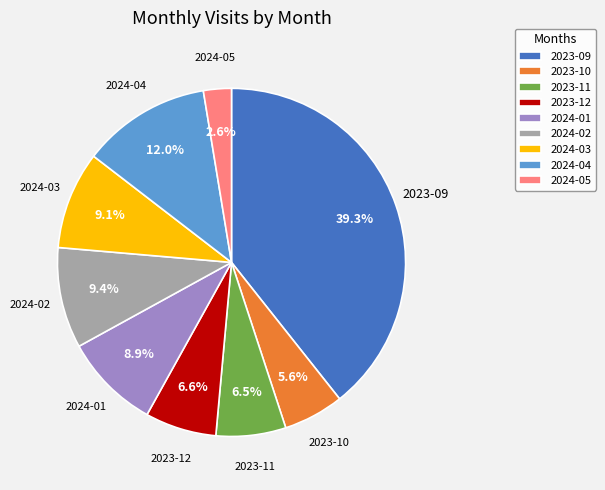

To the nearest percent, what portion does 2024-05 represent?

3%